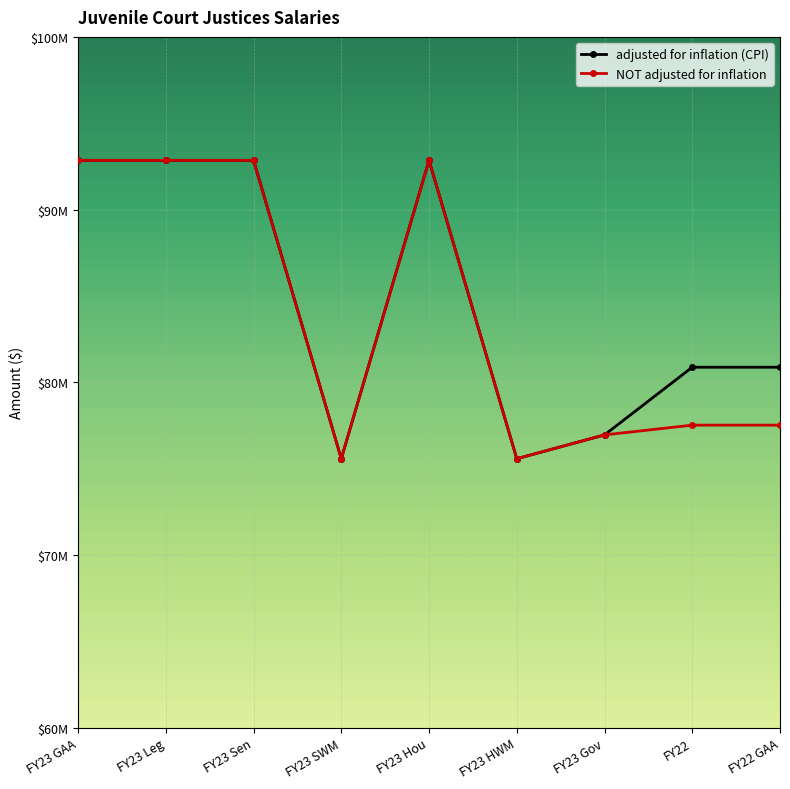

What are all the series names shown in the legend?

adjusted for inflation (CPI), NOT adjusted for inflation